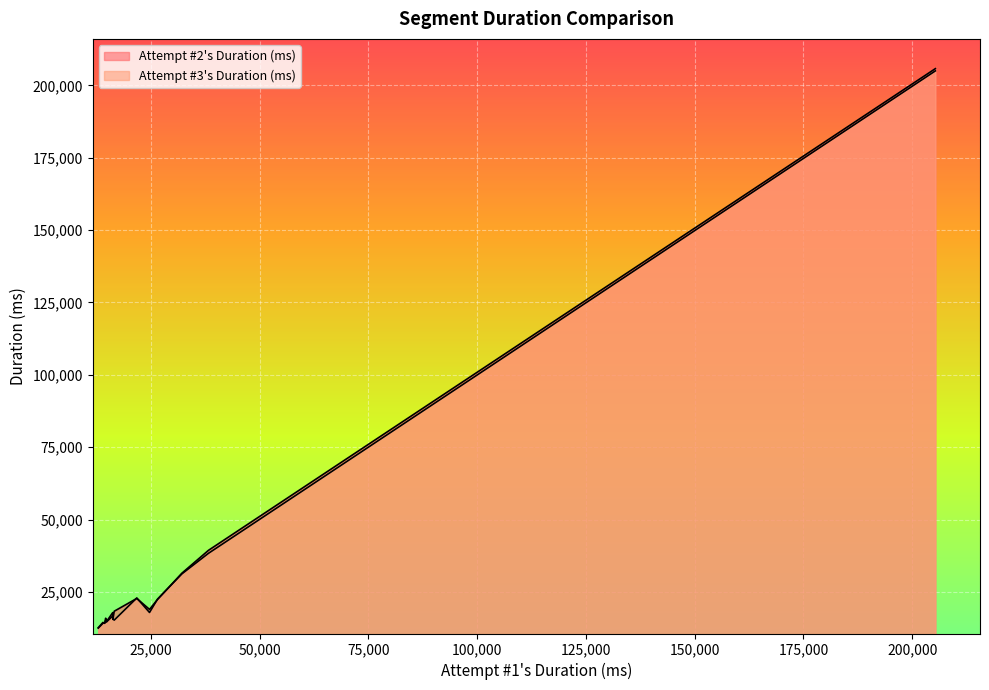

How many lines are shown in the chart?

2